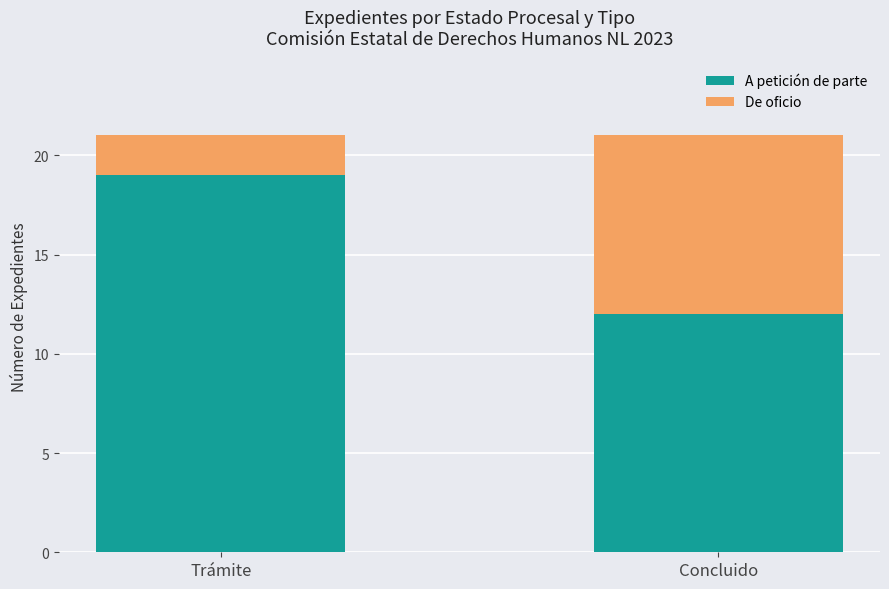

What is the sum of the A petición de parte values at Trámite and Concluido?

31